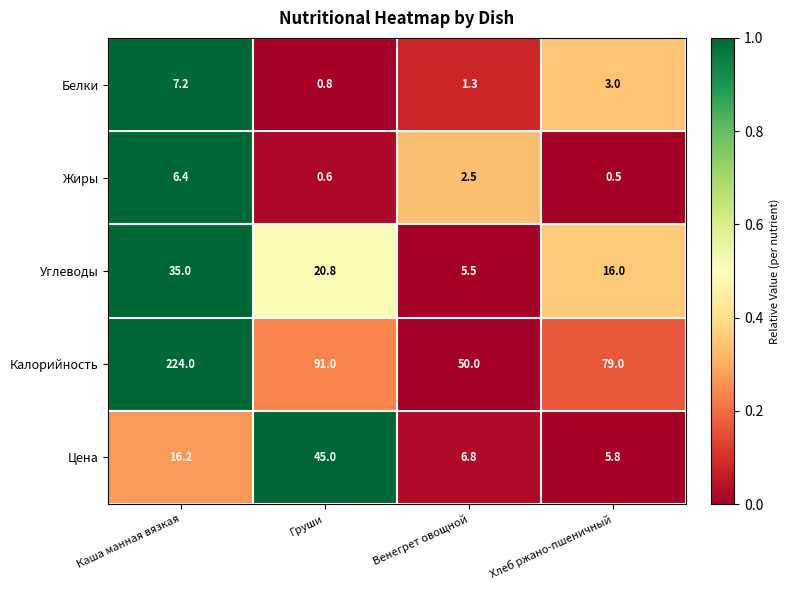

At which label is Жиры closest to 3?

Венегрет овощной